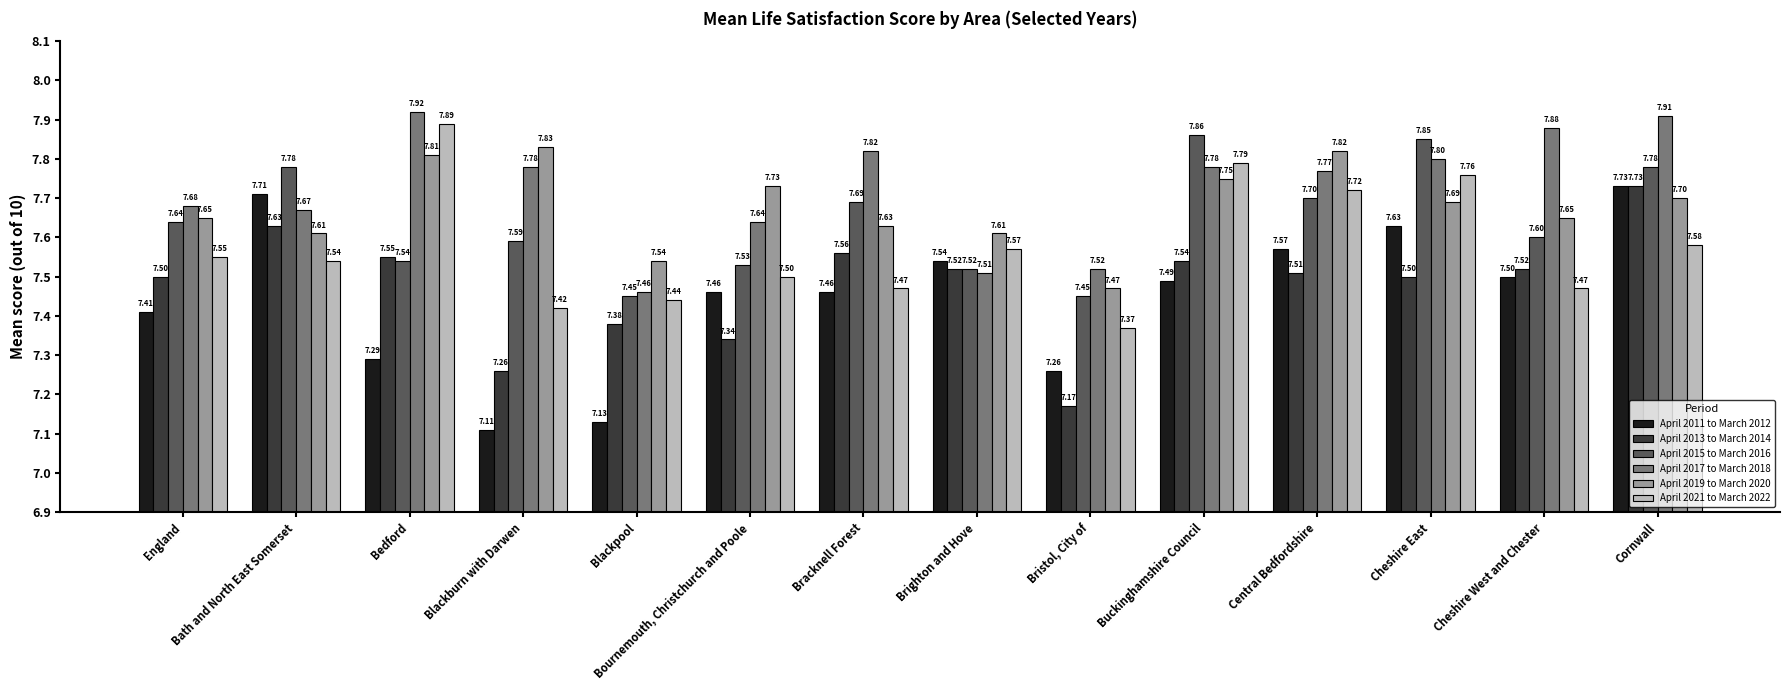

Count the April 2017 to March 2018 values in the range 7 to 8.

14